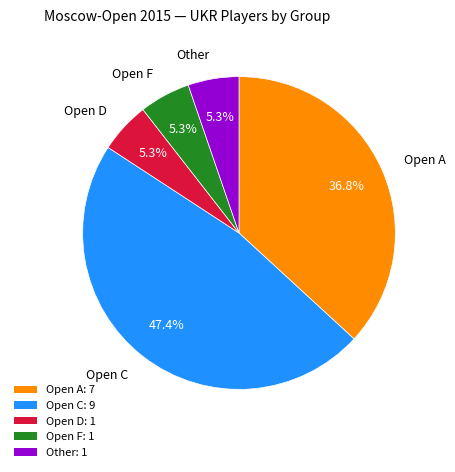

Is there any slice that represents more than half of the pie?

No